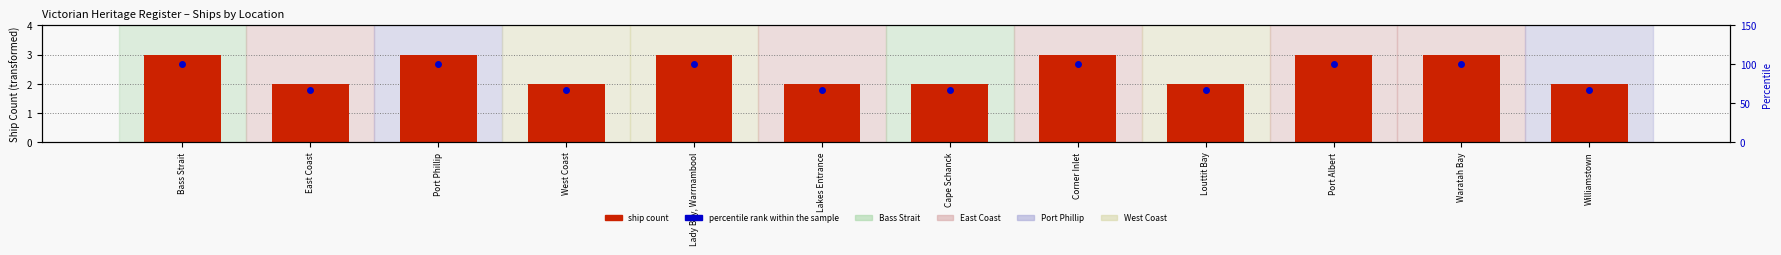

What is the difference between the maximum and minimum values in the Percentile rank within sample series?

33.3